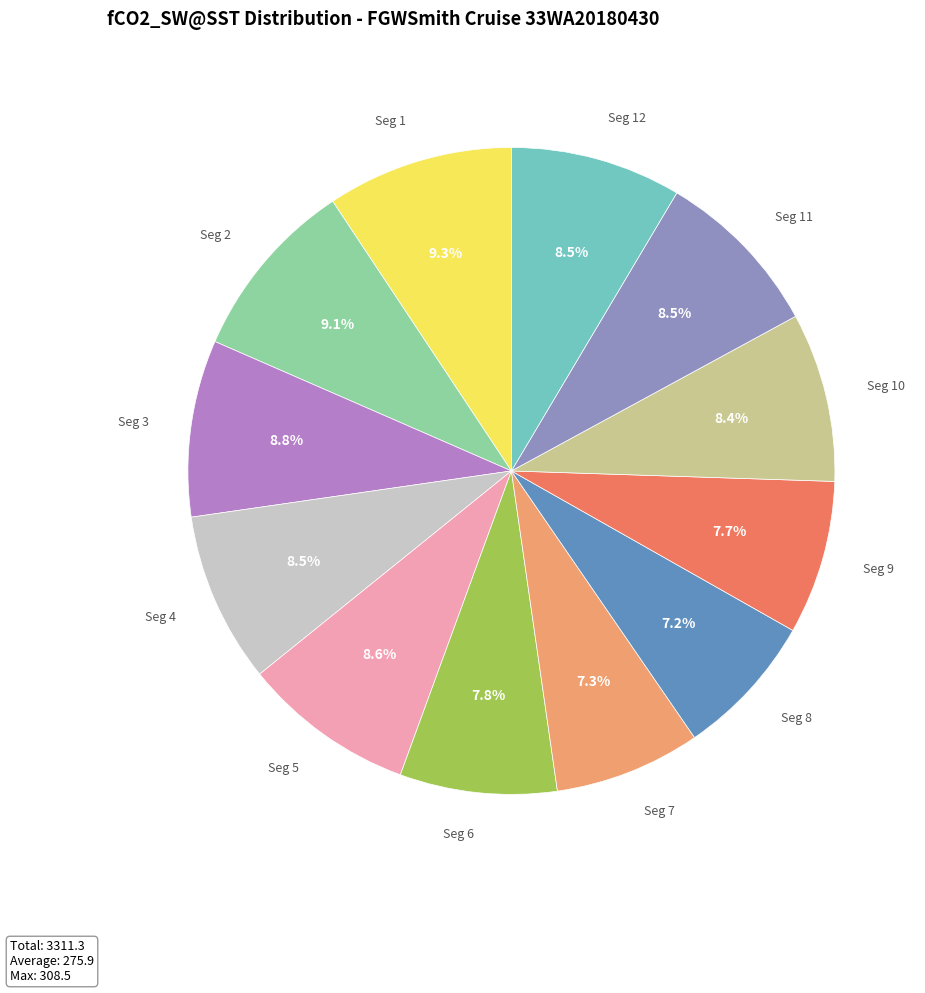

Is there any slice that represents more than half of the pie?

No